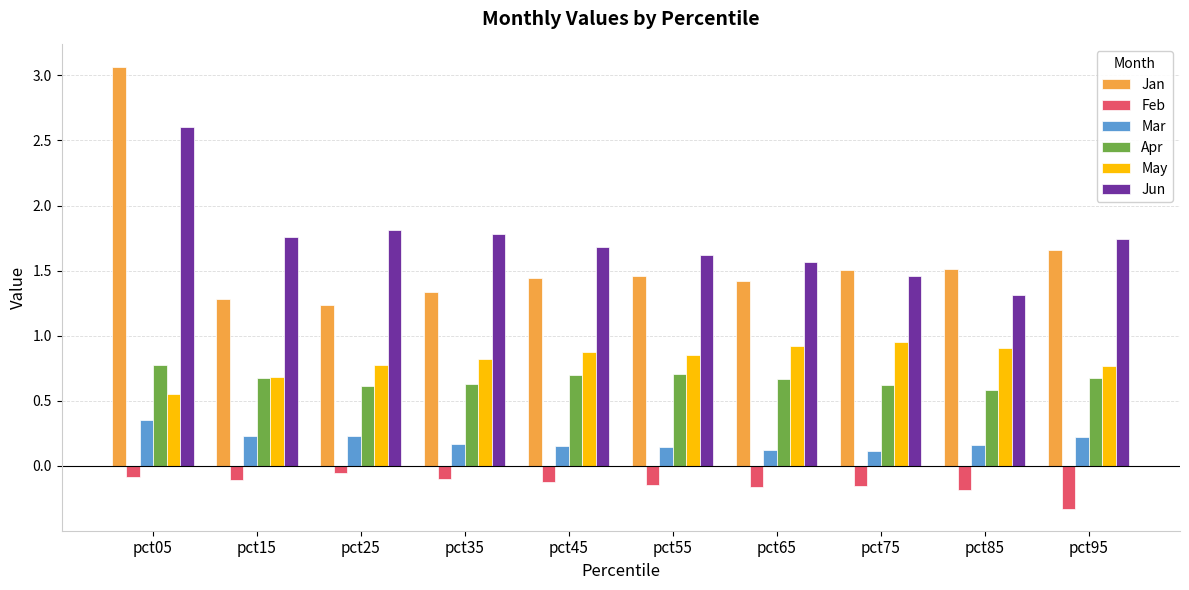

Is the value of May at pct85 greater than the value of Feb at pct15?

Yes